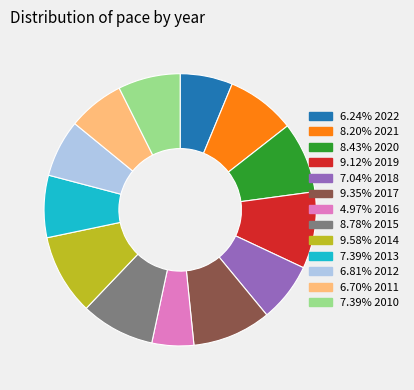

Does any single category account for the majority?

No